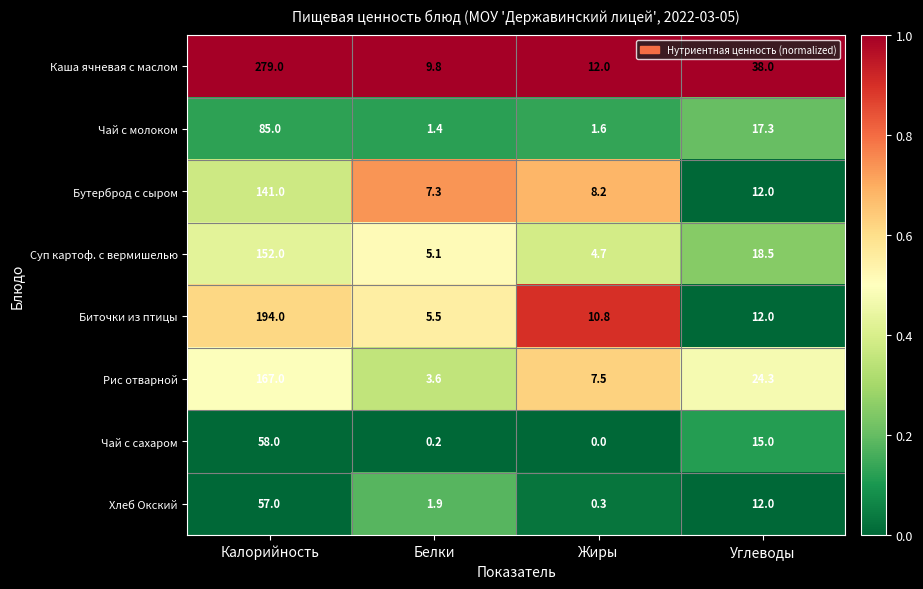

Where is Каша ячневая с маслом nearest to the value 144?

Углеводы